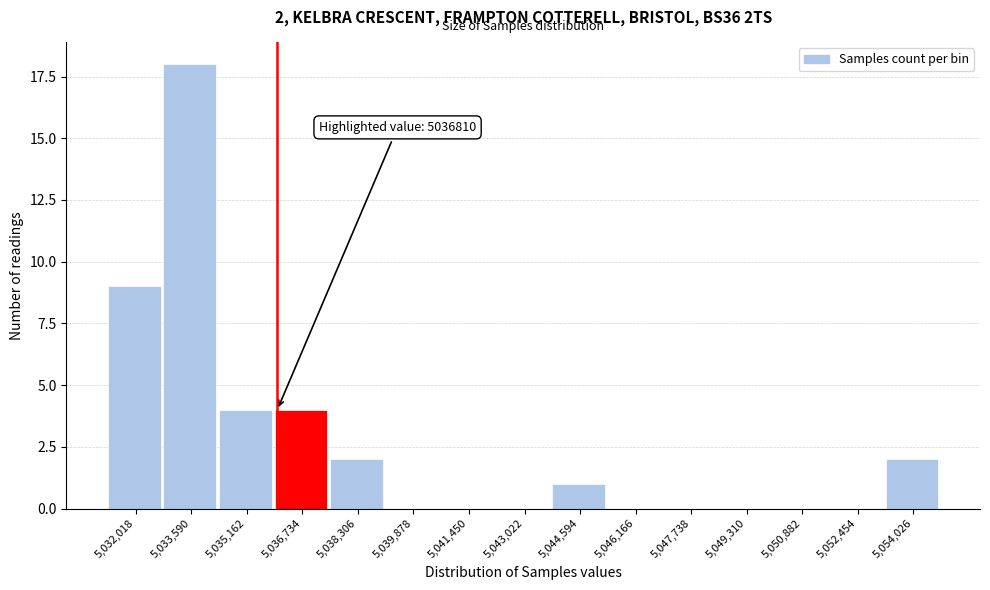

Reading left to right, list all the values displayed in this chart.

5,032,018=9	5,033,590=18	5,035,162=4	5,036,734=4	5,038,306=2	5,039,878=0	5,041,450=0	5,043,022=0	5,044,594=1	5,046,166=0	5,047,738=0	5,049,310=0	5,050,882=0	5,052,454=0	5,054,026=2